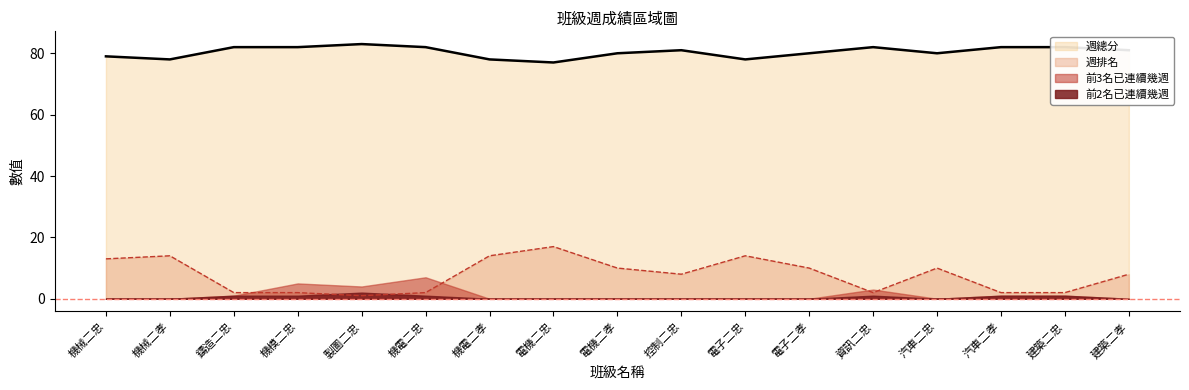

How many data points does each series have?

17